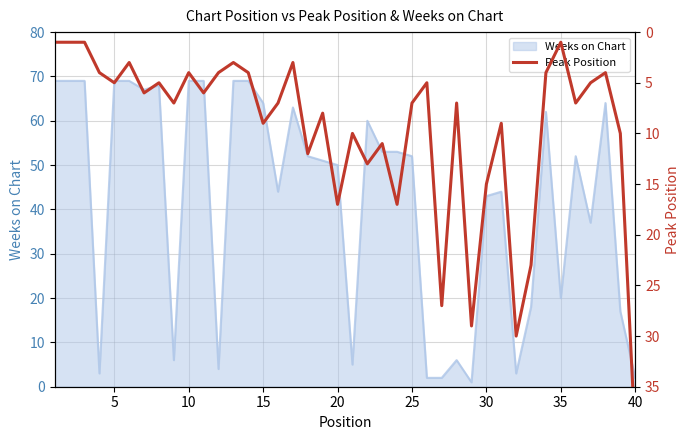

The value of Weeks on Chart at 35 is 20. True or false?

True